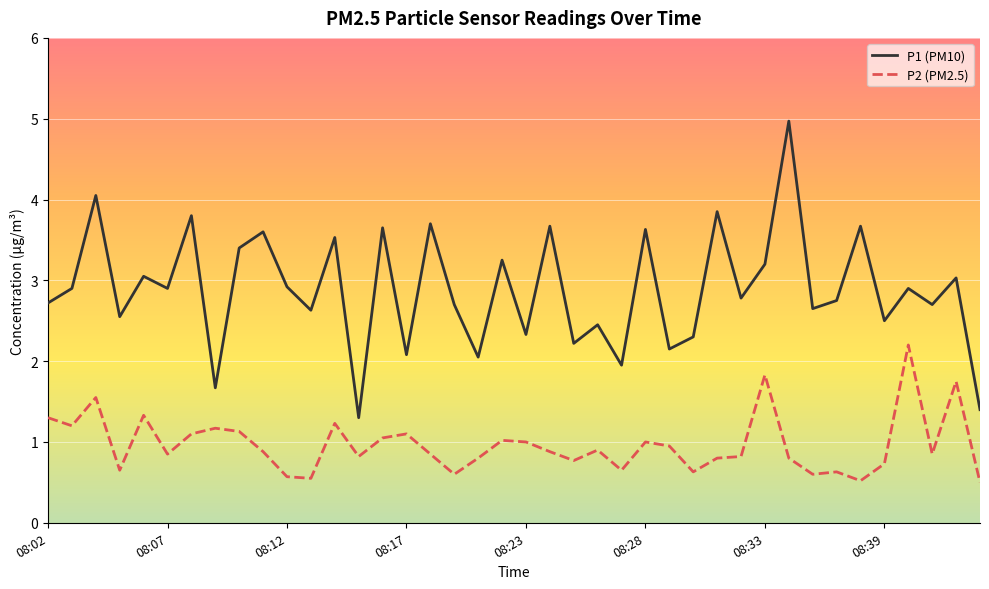

What is the difference between the maximum and minimum values in the P1 (PM10) series?

3.7